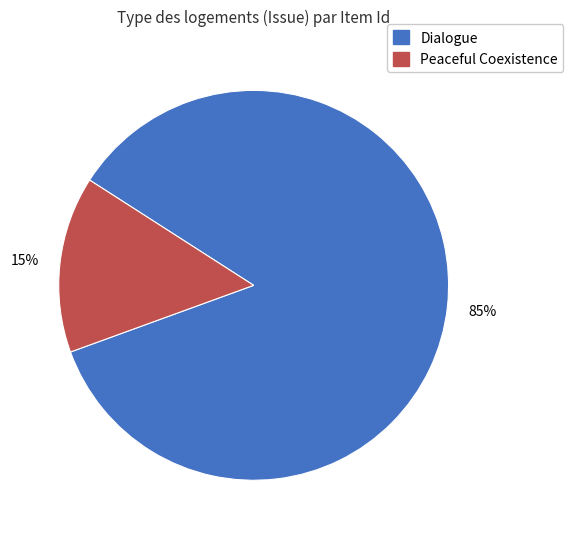

Is there a majority slice in this chart?

Yes